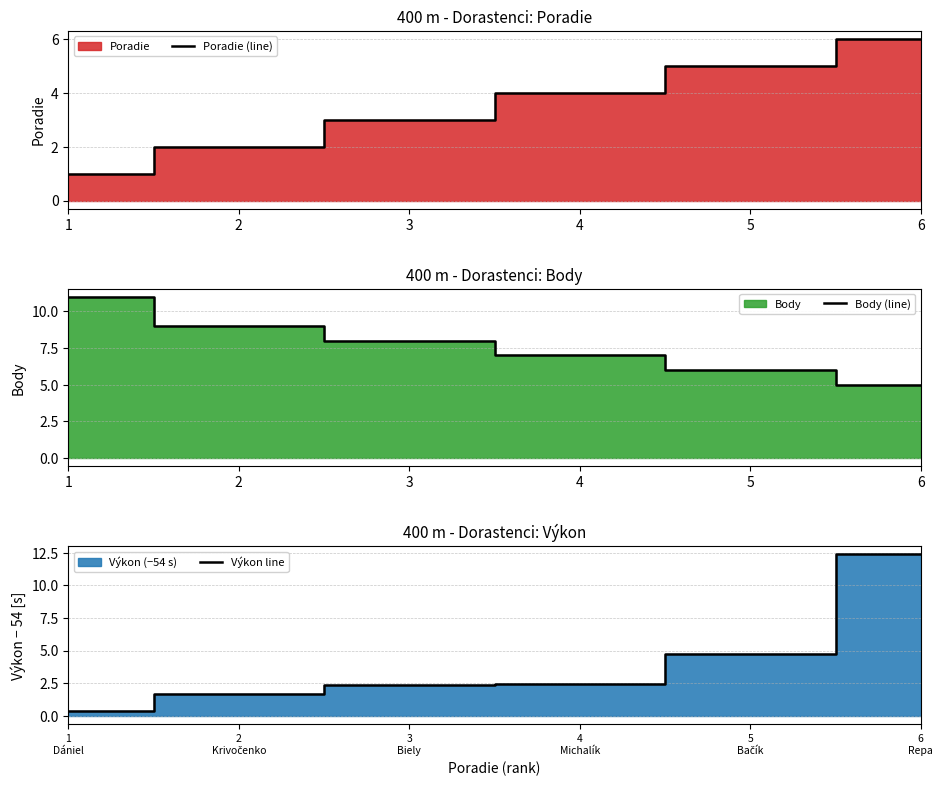

What is the difference between the maximum and minimum values in the Výkon line series?

12.0